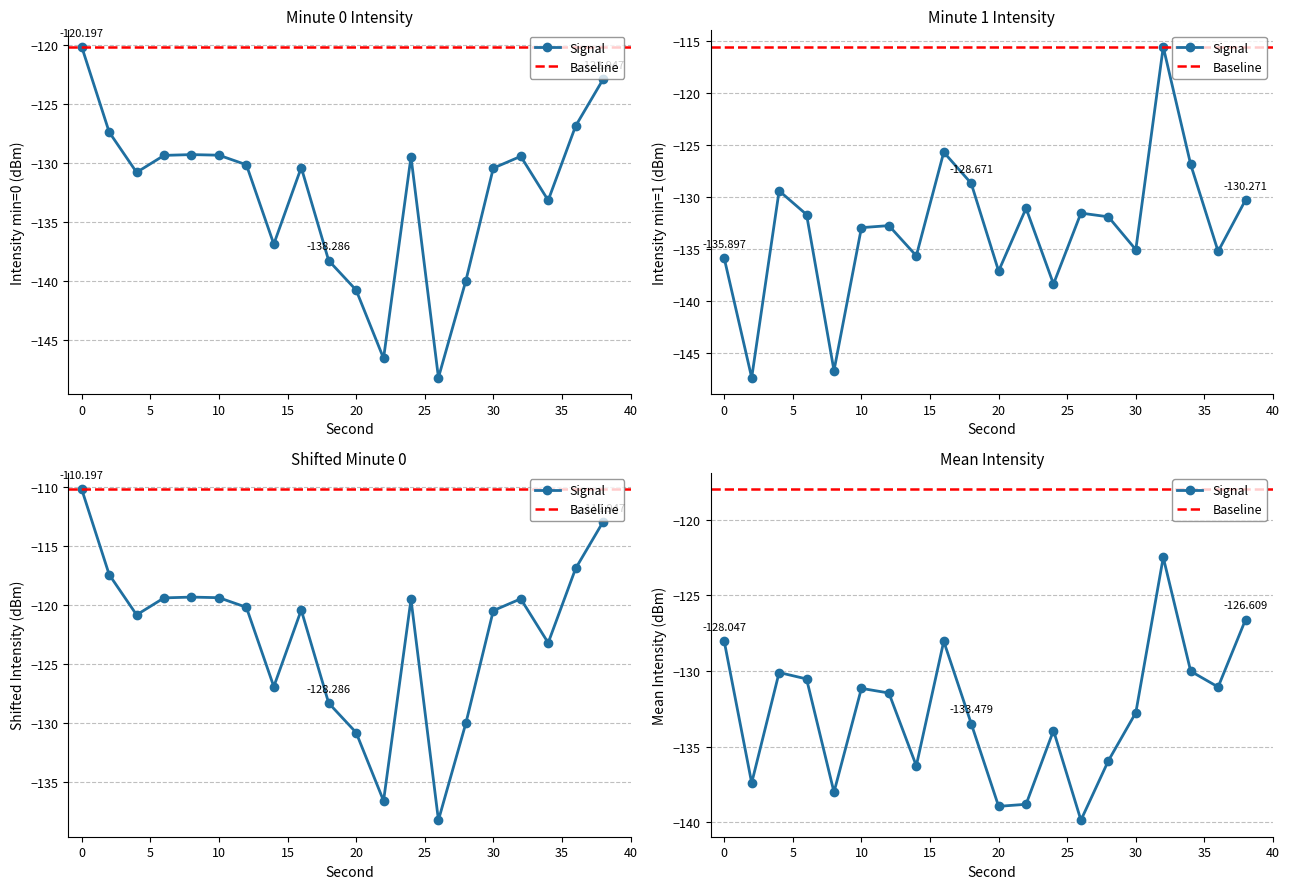

What is the sum of all values?

-2650.2